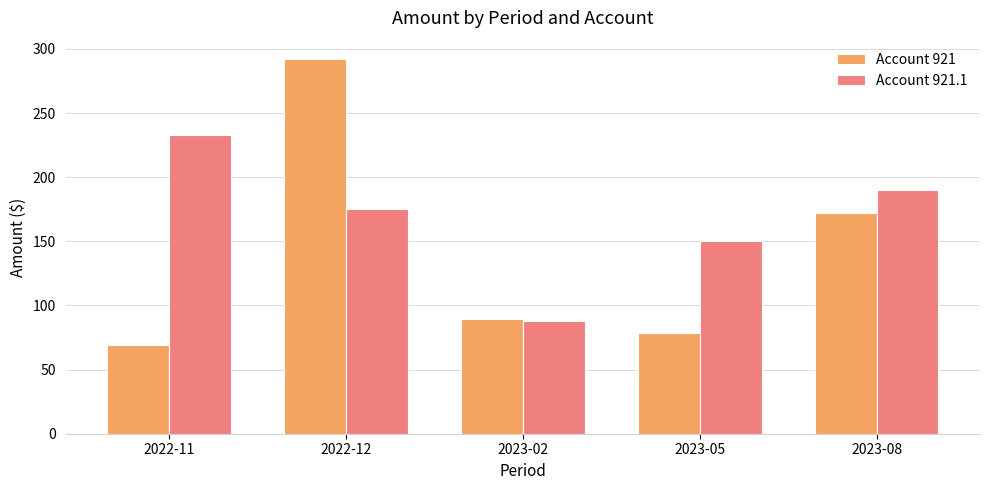

At which label is Account 921.1 closest to 160?

2023-05